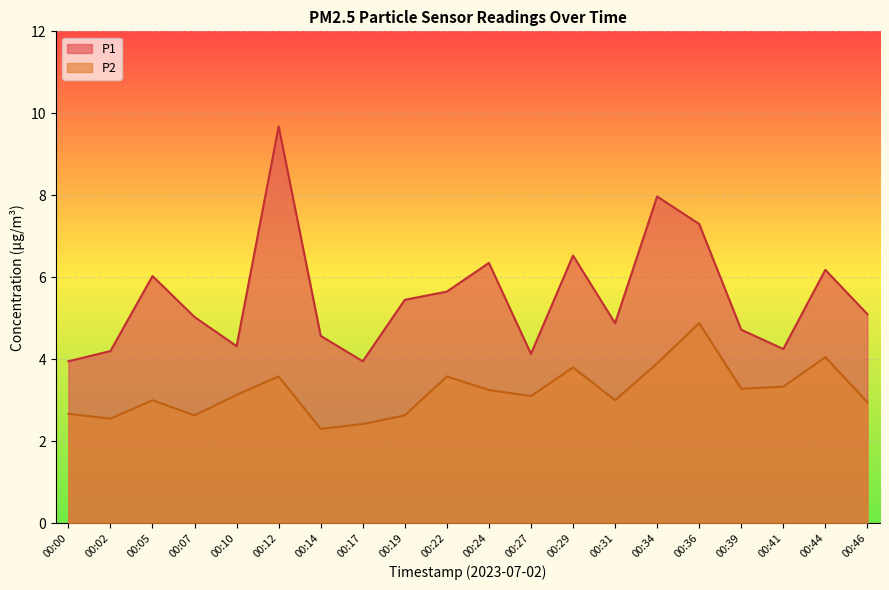

What is the average value of the P2 series?

3.2